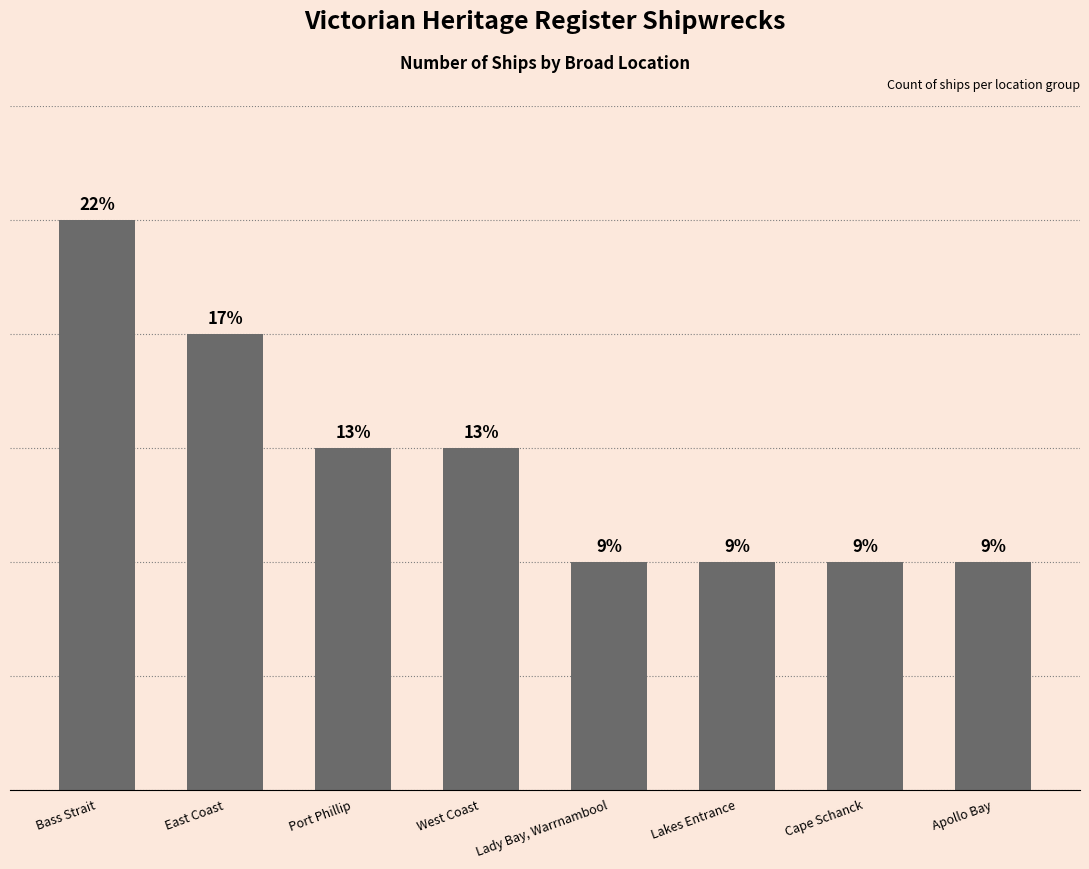

Does the chart contain any negative values?

No